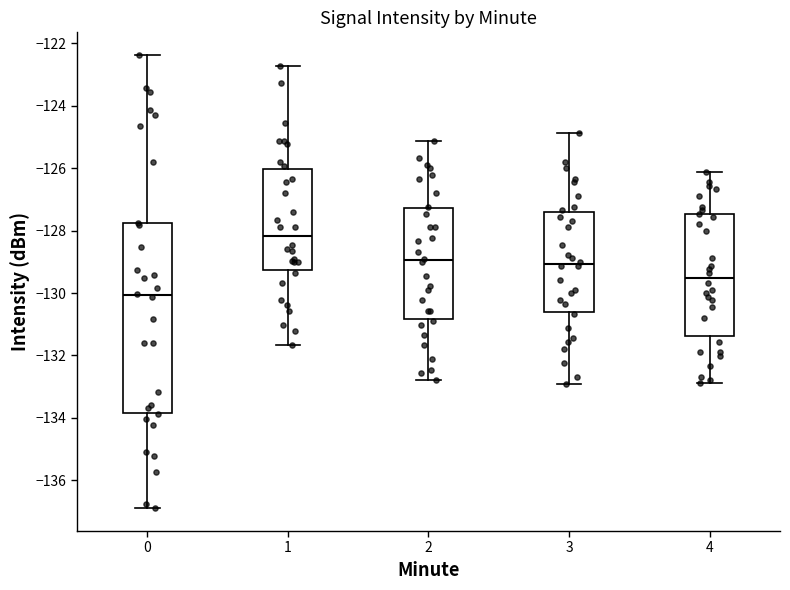

Reading left to right, transcribe this box plot: for each box, give where its median line is, the range the box spans, and where its two whiskers end, as read against the y-axis. The values are not printed on the chart, so give them approximately, as read against the axis.

0: median -130.0, box -133.8 to -127.8, whiskers -136.8 to -122.4
1: median -128.2, box -129.2 to -126.0, whiskers -131.6 to -122.8
2: median -129.0, box -130.8 to -127.2, whiskers -132.8 to -125.2
3: median -129.0, box -130.6 to -127.4, whiskers -133.0 to -124.8
4: median -129.6, box -131.4 to -127.4, whiskers -132.8 to -126.2